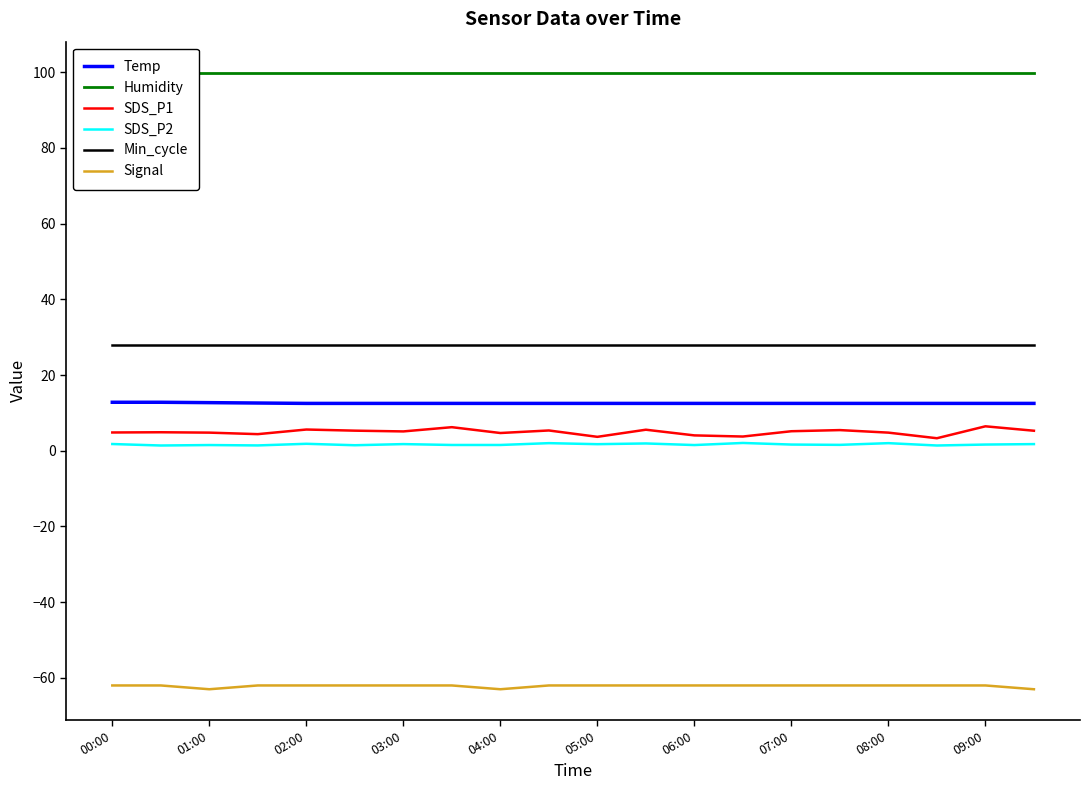

What is the average value of the Humidity series?

99.9